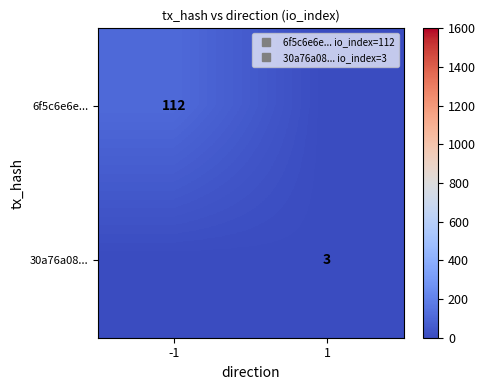

Which series has the widest spread of values?

6f5c6e6e...